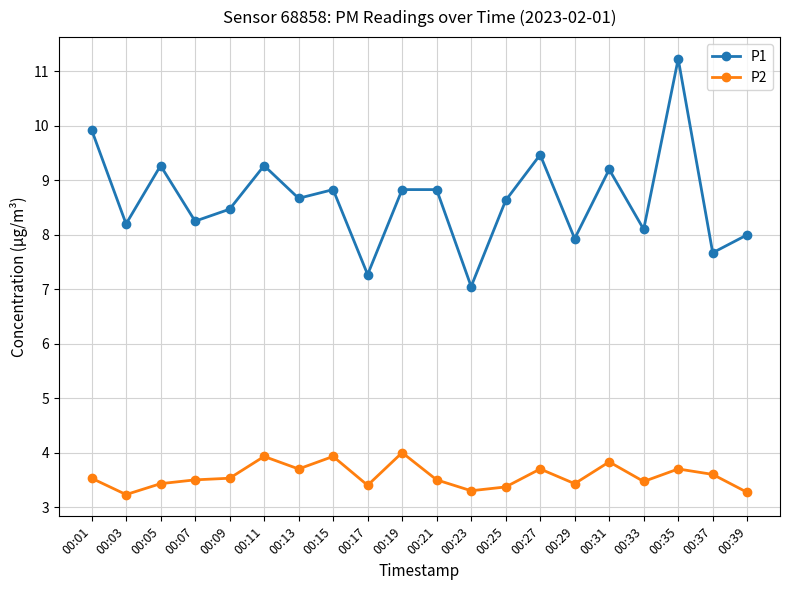

What is the maximum value shown in the chart?

11.2